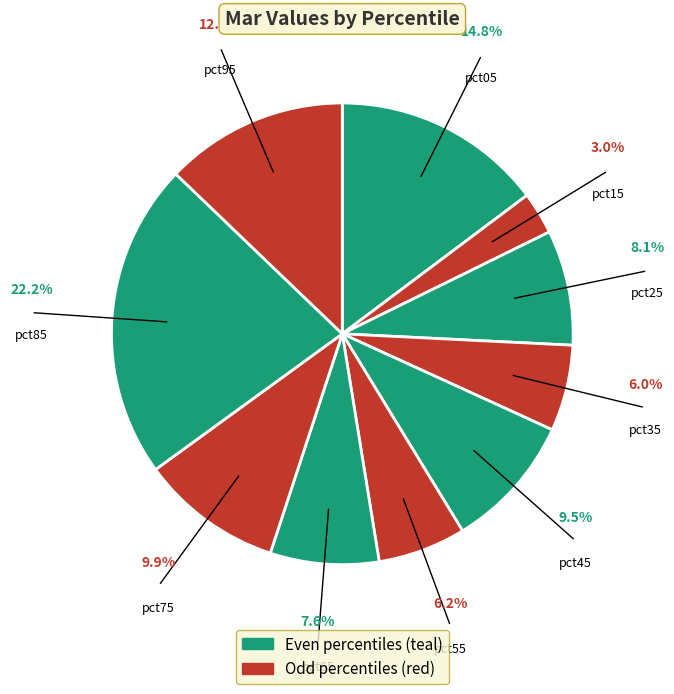

Is there any slice that represents more than half of the pie?

No